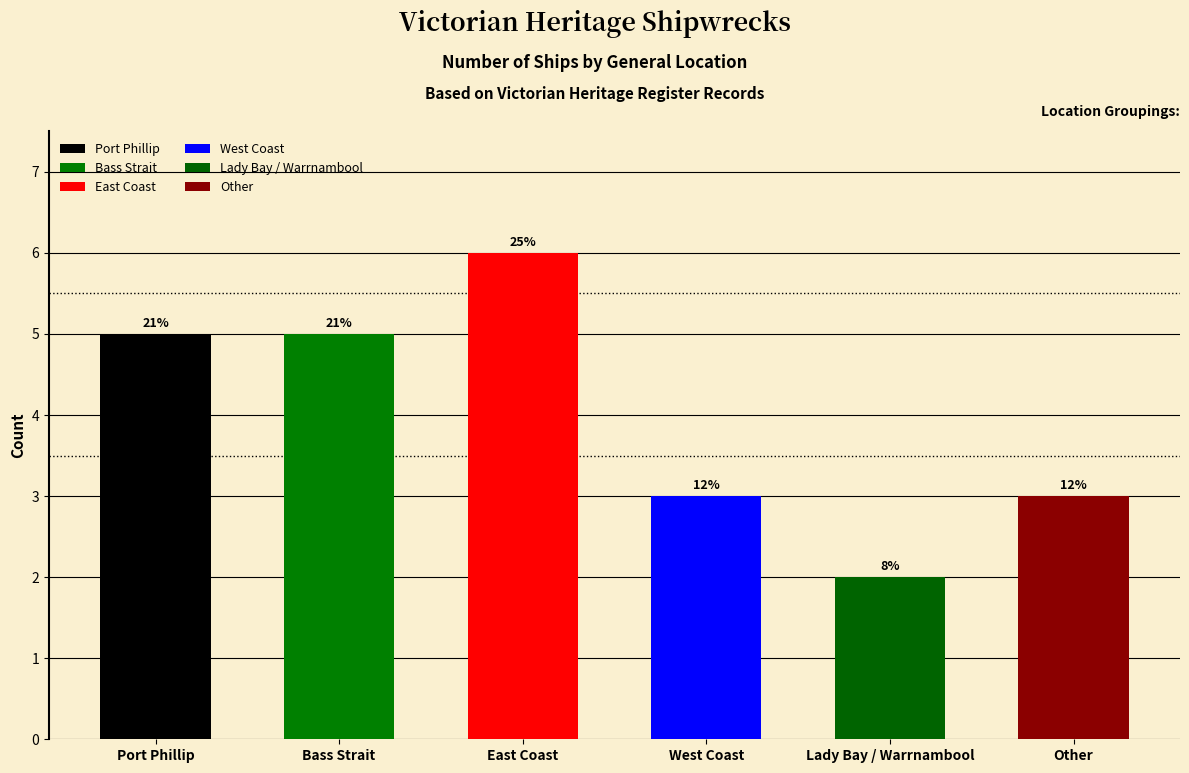

Does the chart contain any negative values?

No